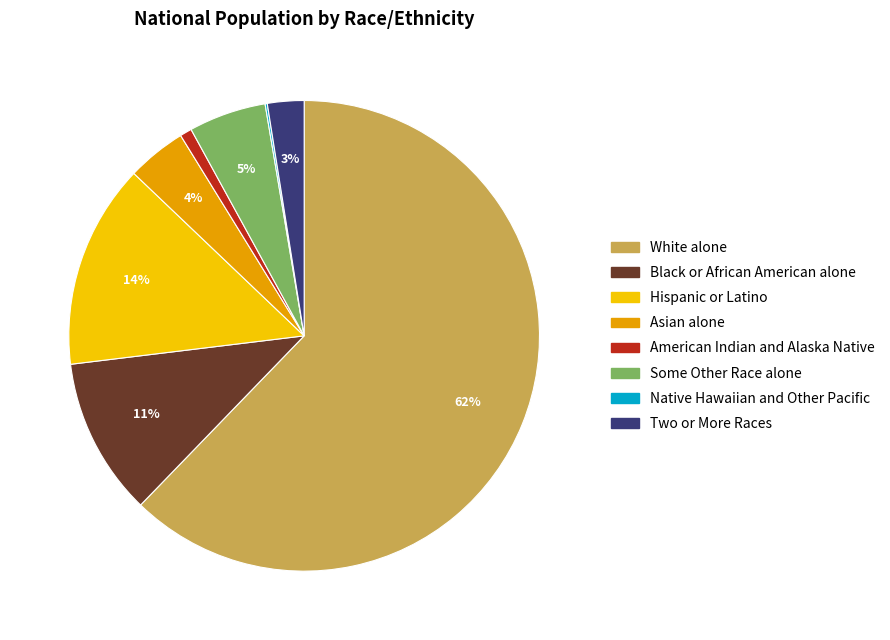

Do Asian alone and Two or More Races together represent more than half of the pie?

No